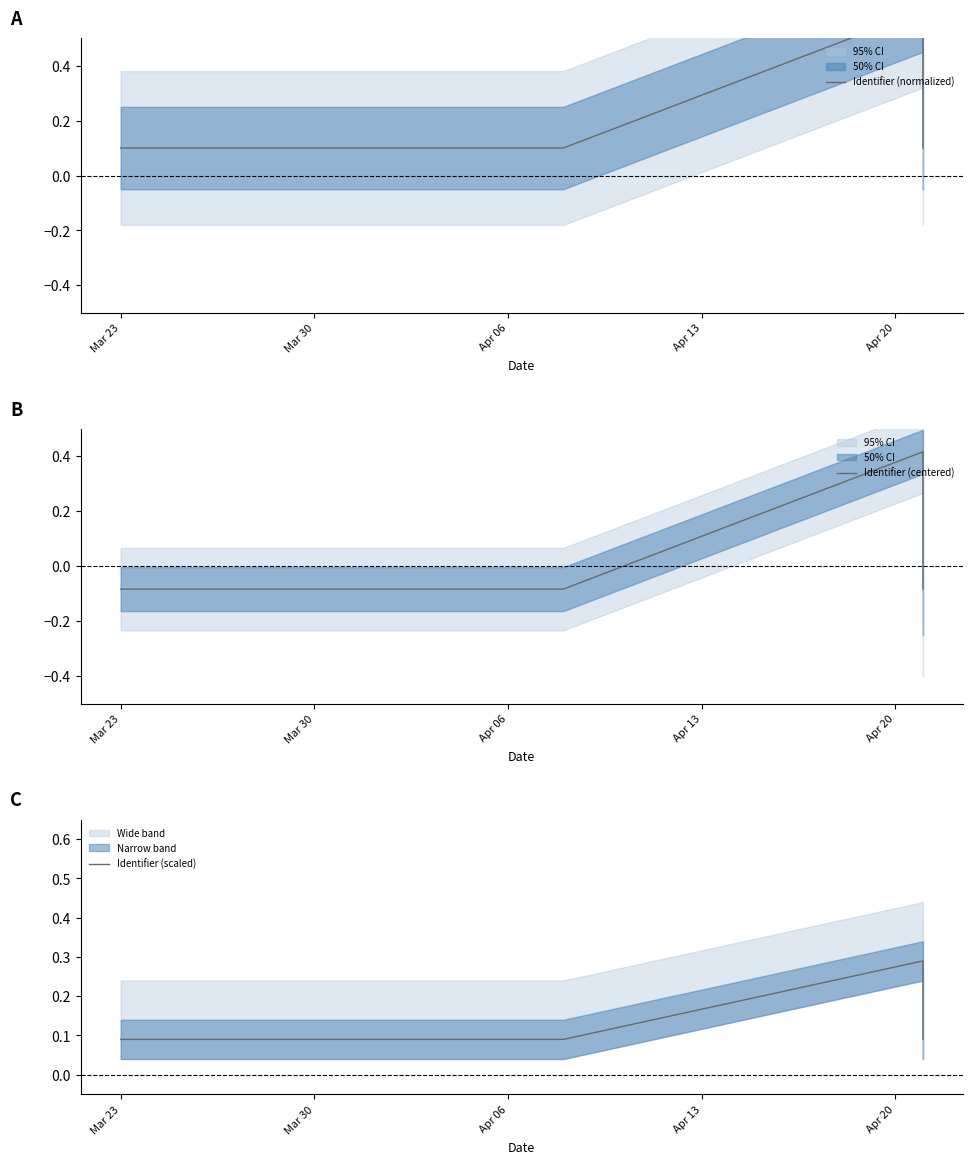

Which label corresponds to the smallest value in the chart?

Mar 23